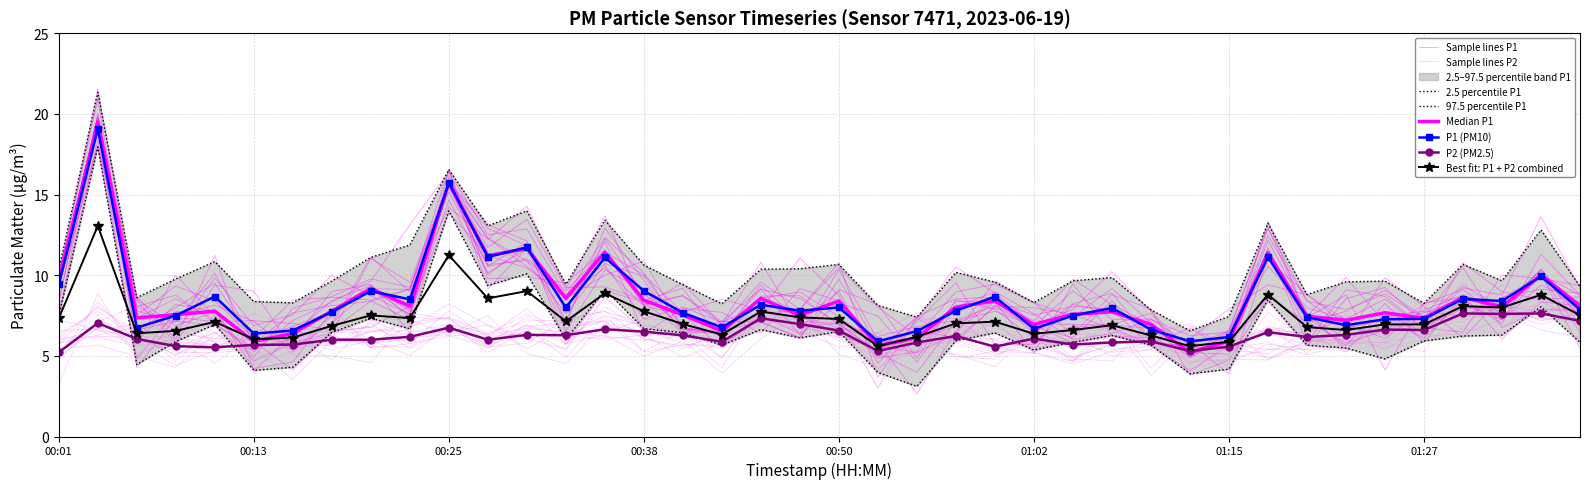

At which label does P1 first exceed 7?

00:01